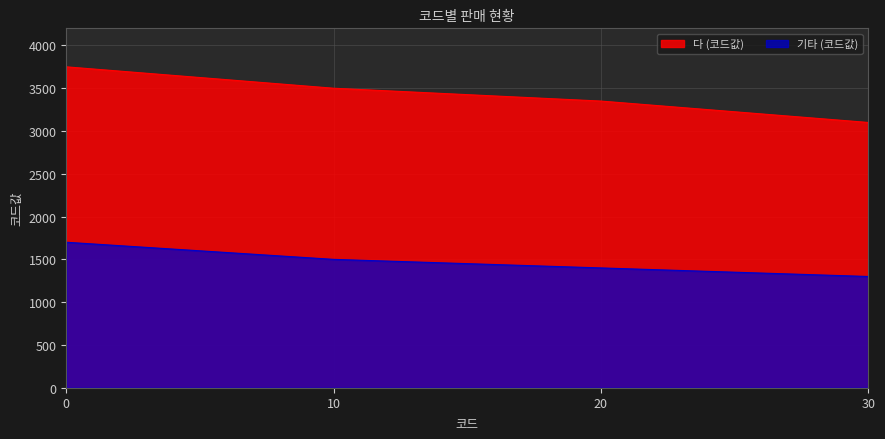

How many data points does each series have?

4